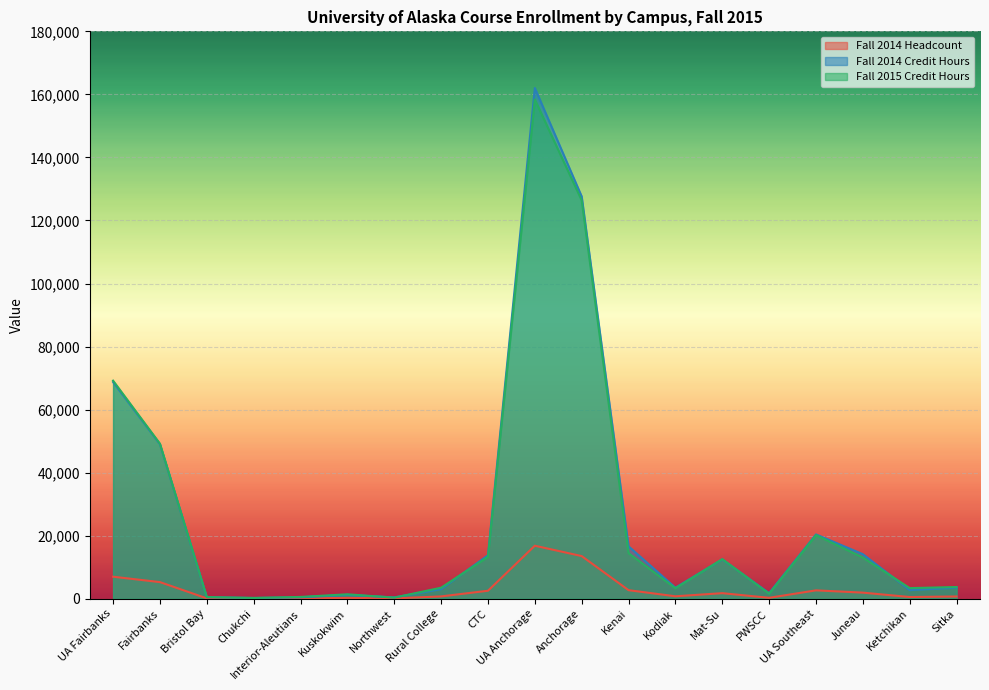

Does the chart display data point markers on the line(s)?

No